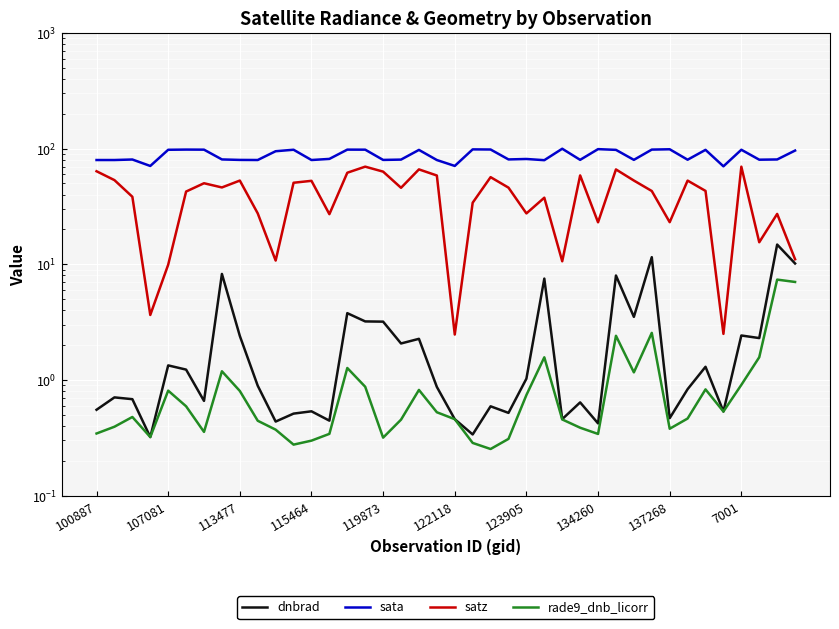

What is the value of the satz point at the 21st from the left?

2.5